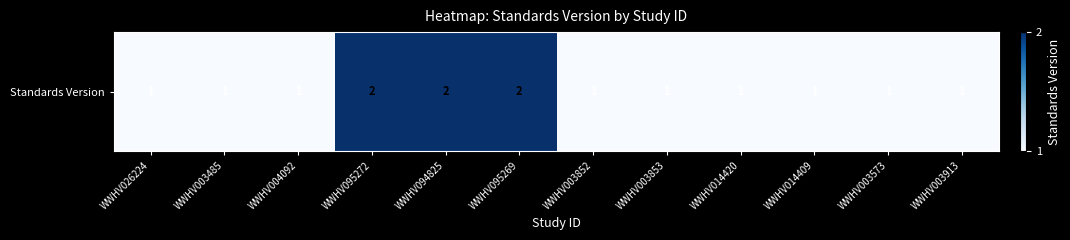

Reading right to left, list all the values displayed in this chart.

1	1	1	1	1	1	2	2	2	1	1	1